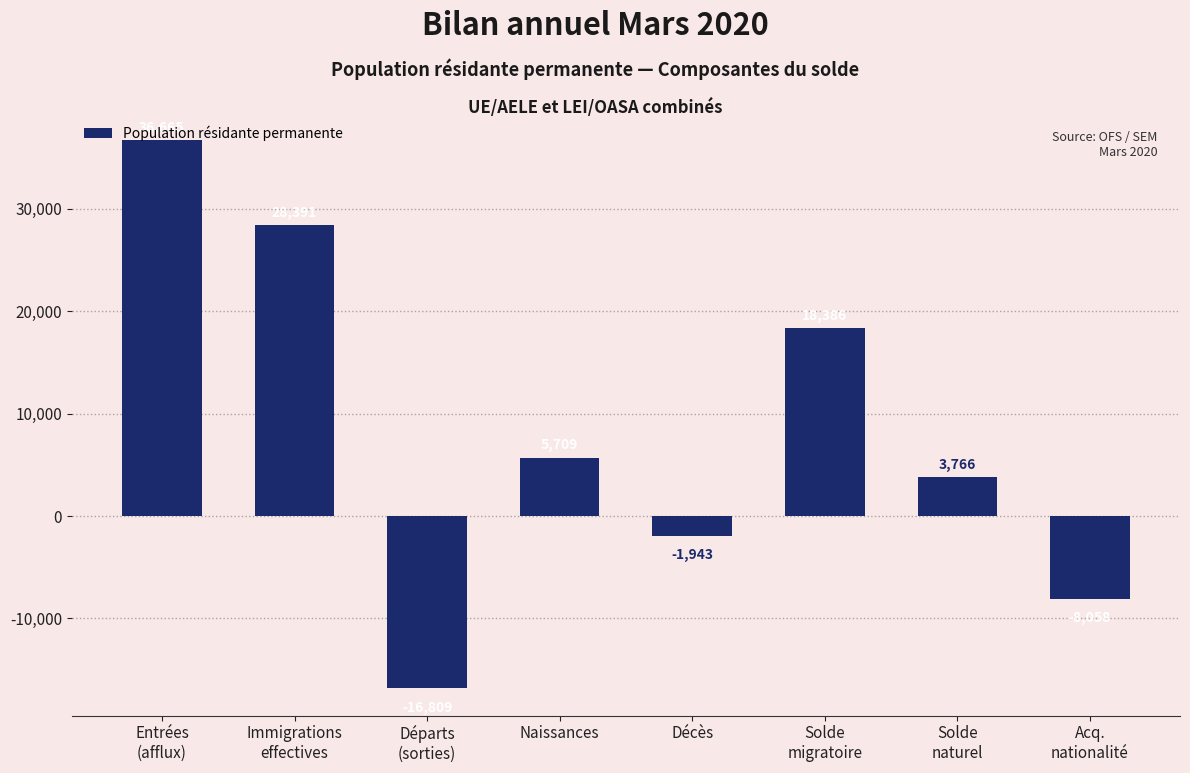

Reading left to right, what are all the values shown in this chart?

36665	28391	-16809	5709	-1943	18386	3766	-8058